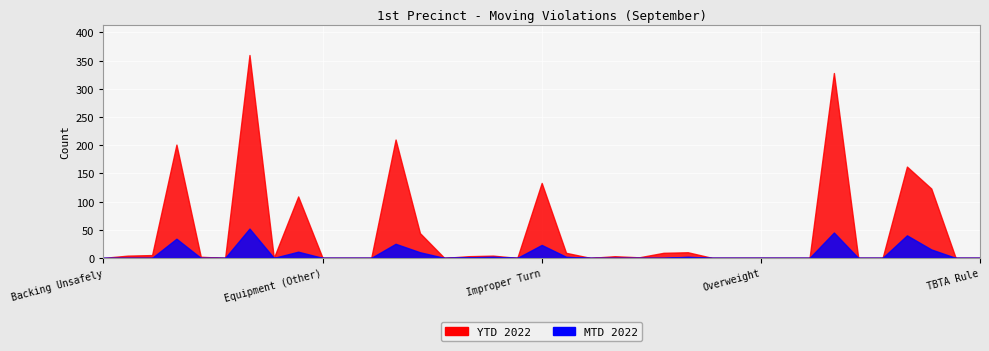

Reading left to right, list all the values displayed in this chart.

MTD 2022: 0	0	0	34	0	0	52	0	11	0	0	0	25	10	0	1	2	0	23	2	0	0	0	0	2	0	0	0	0	0	45	0	0	40	15	0	0
YTD 2022: 0	4	5	201	2	0	360	0	109	0	0	0	210	44	0	3	4	0	133	9	0	3	1	9	10	0	0	0	0	0	328	0	0	162	123	0	0